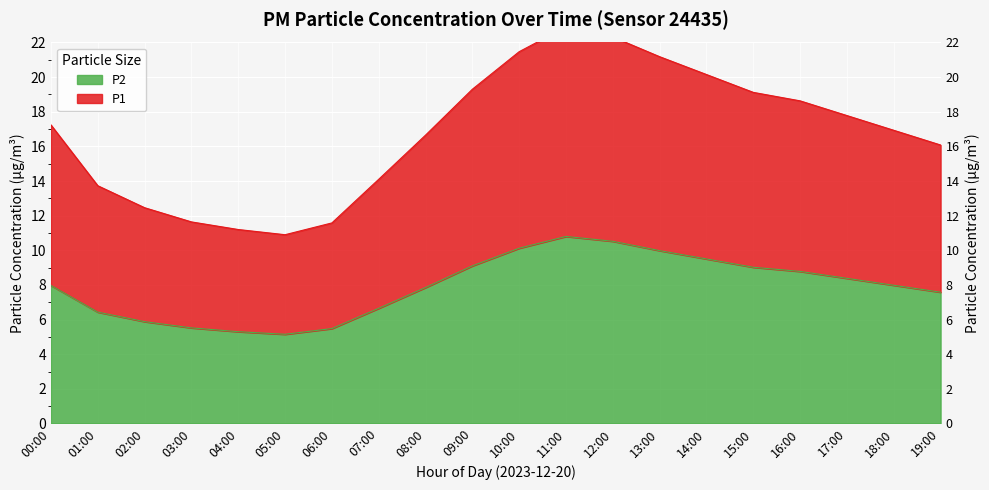

Where is P2 nearest to the value 7?

07:00